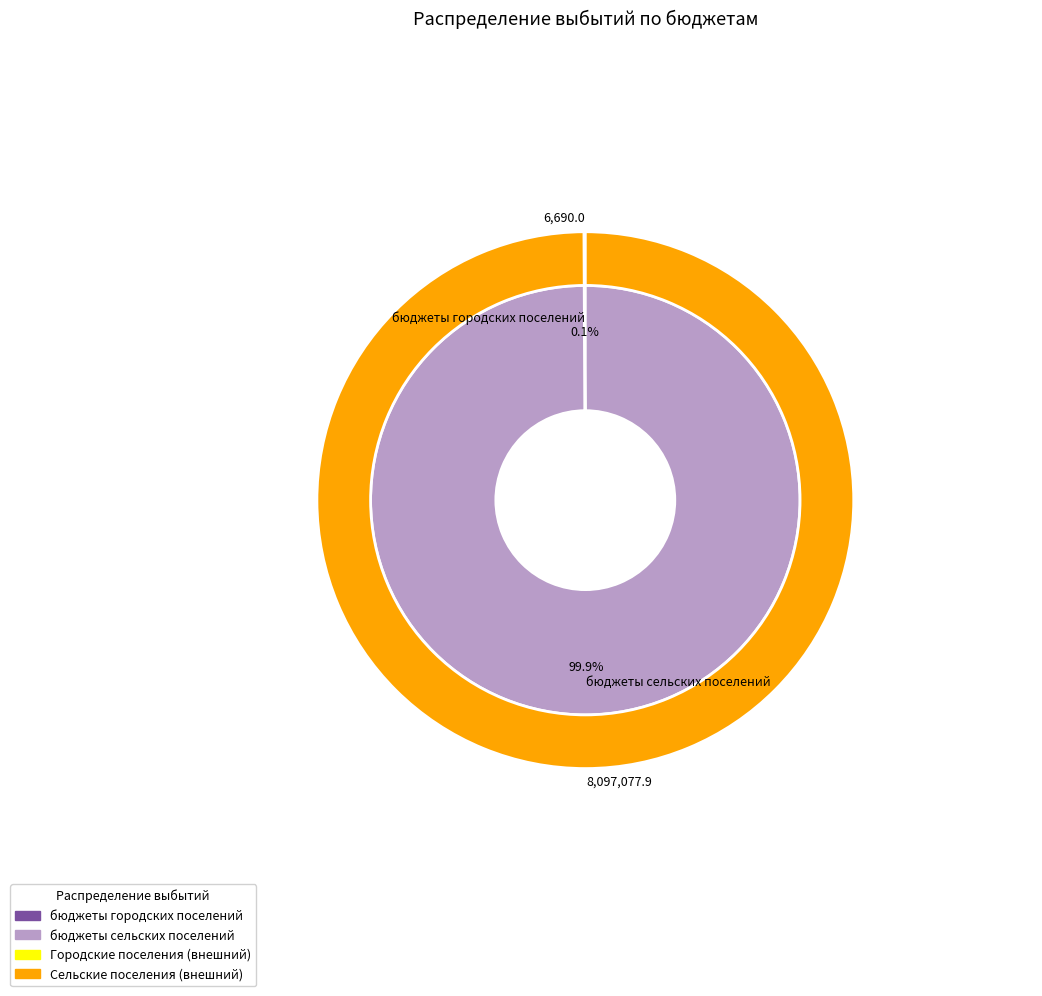

To the nearest percent, what is the average slice percentage?

50%